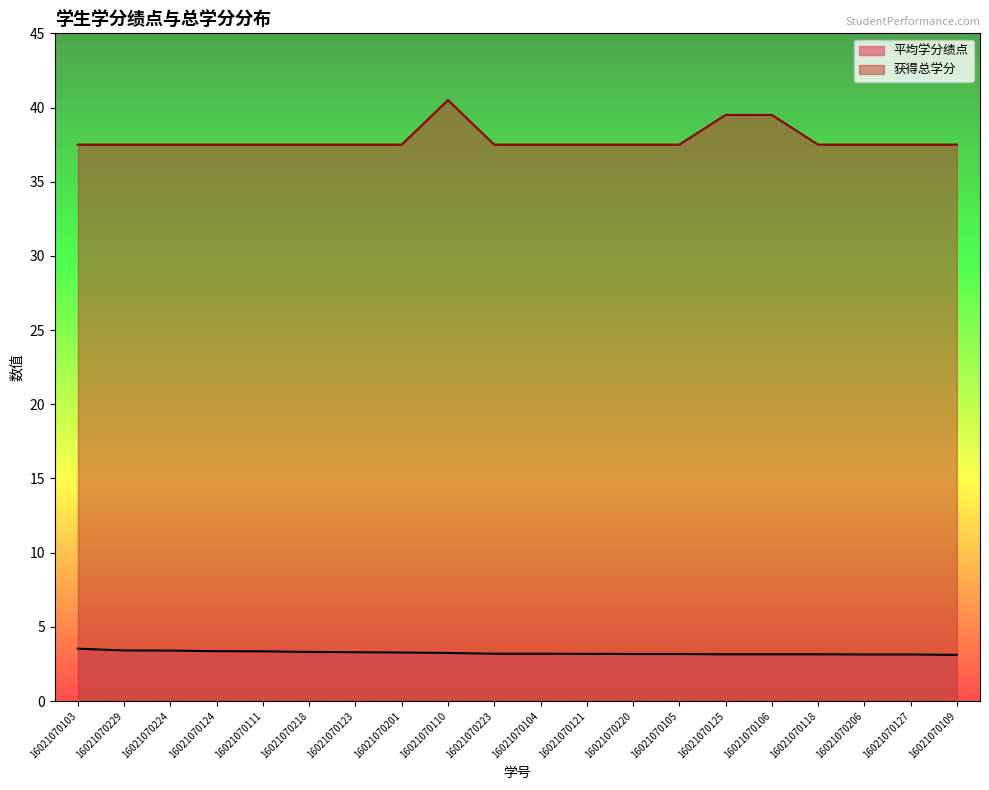

At how many categories does at least one series exceed 8?

20